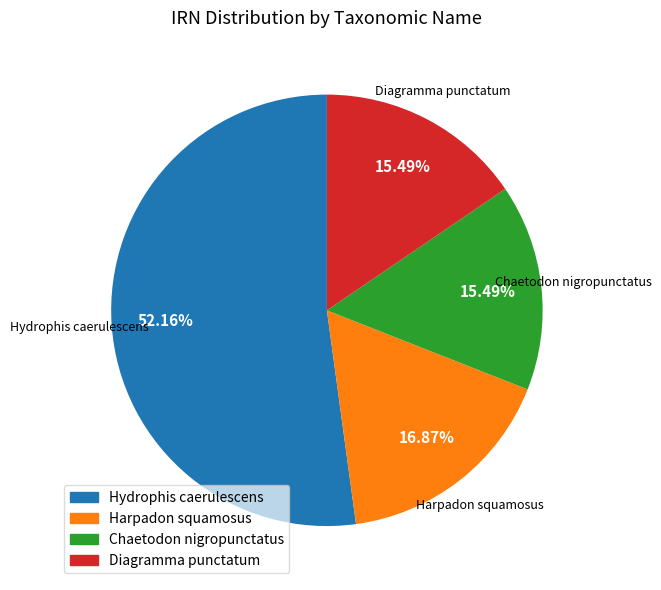

Count the number of slices in the pie.

4